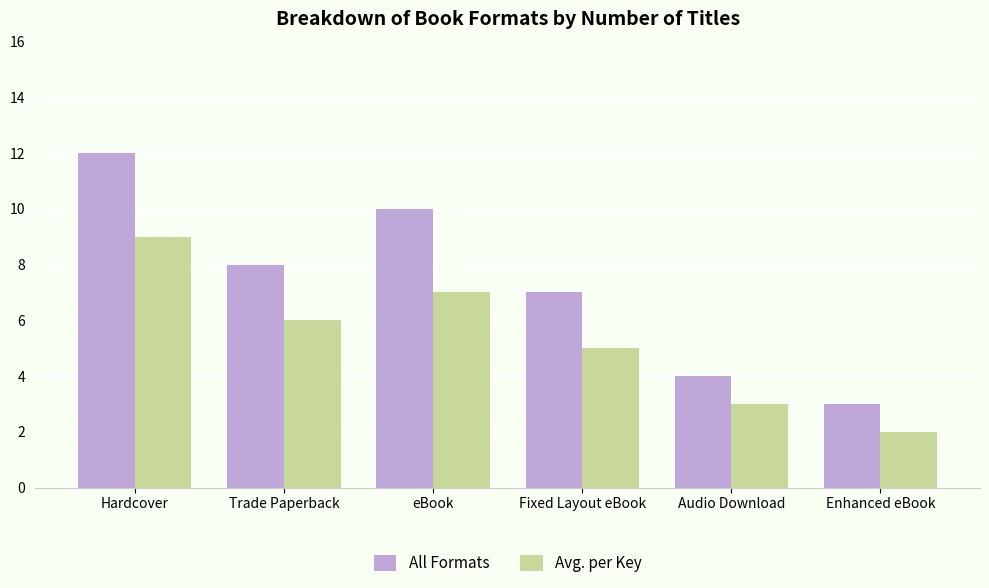

Does the chart contain any negative values?

No